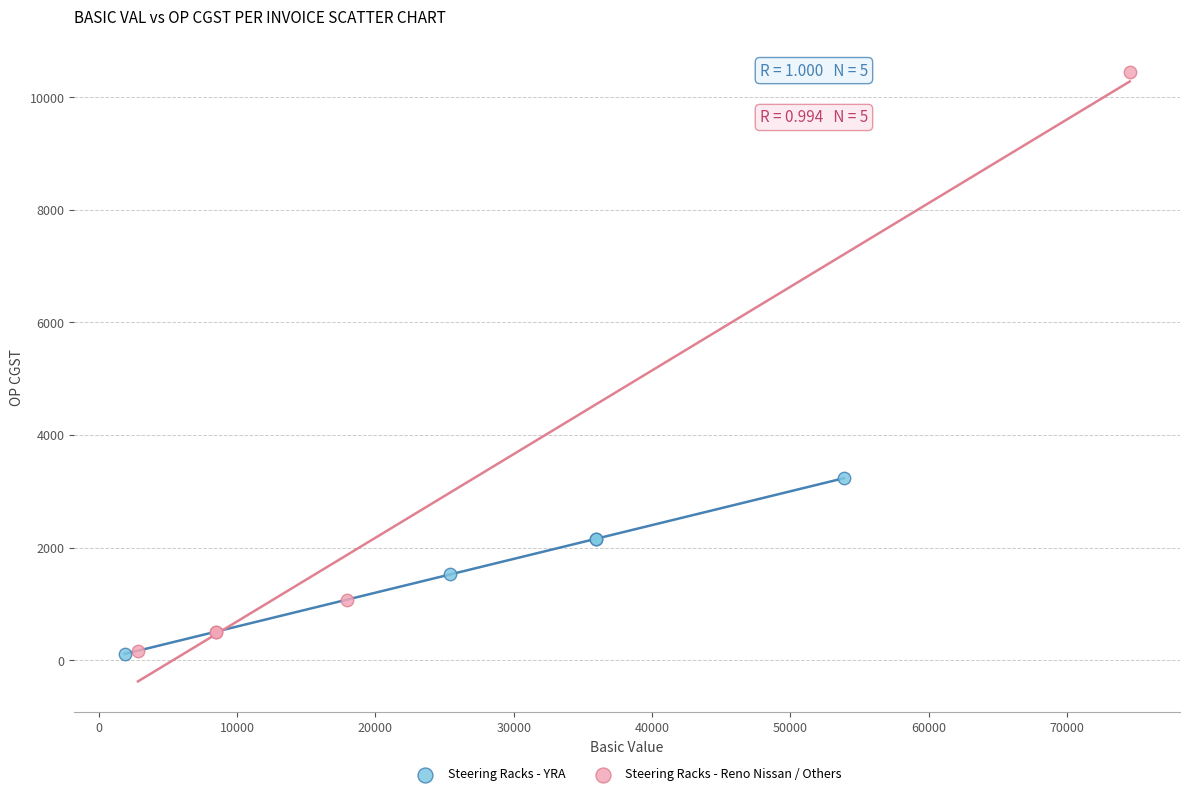

Which series has the widest spread of Y values?

Steering Racks - Reno Nissan / Others